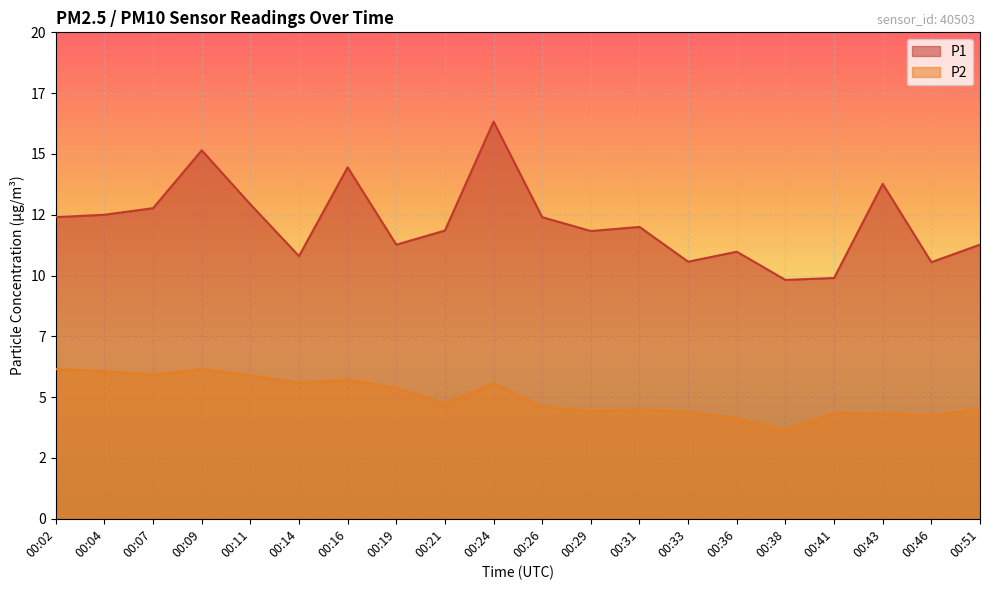

List the series in order of their overall mean, highest first.

P1, P2